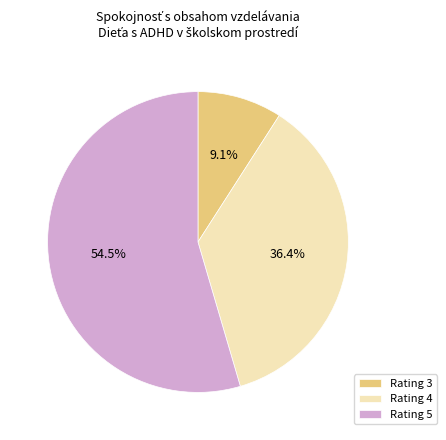

Which slice is the smallest?

Rating 3